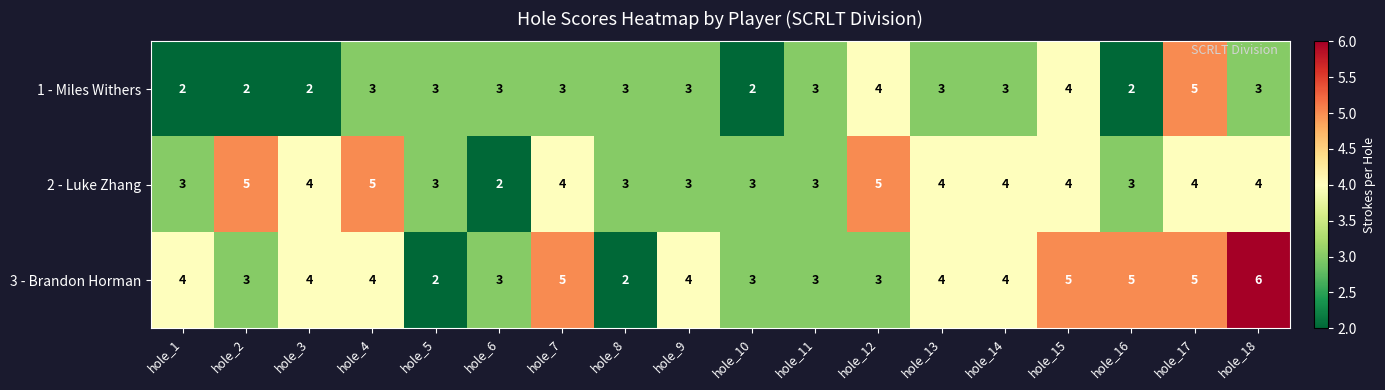

Rank the series at hole_1 from highest to lowest value.

3 - Brandon Horman, 2 - Luke Zhang, 1 - Miles Withers